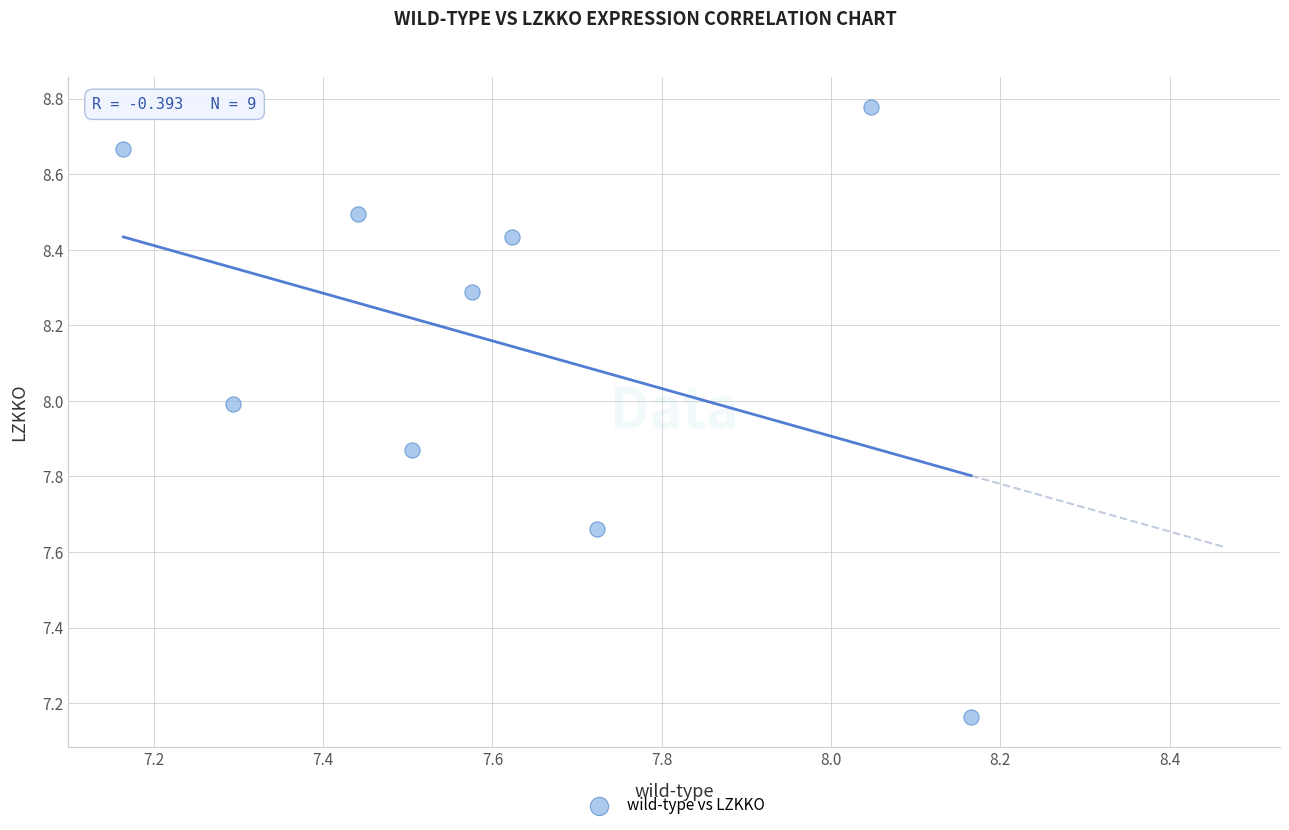

What is the average X value?

7.6